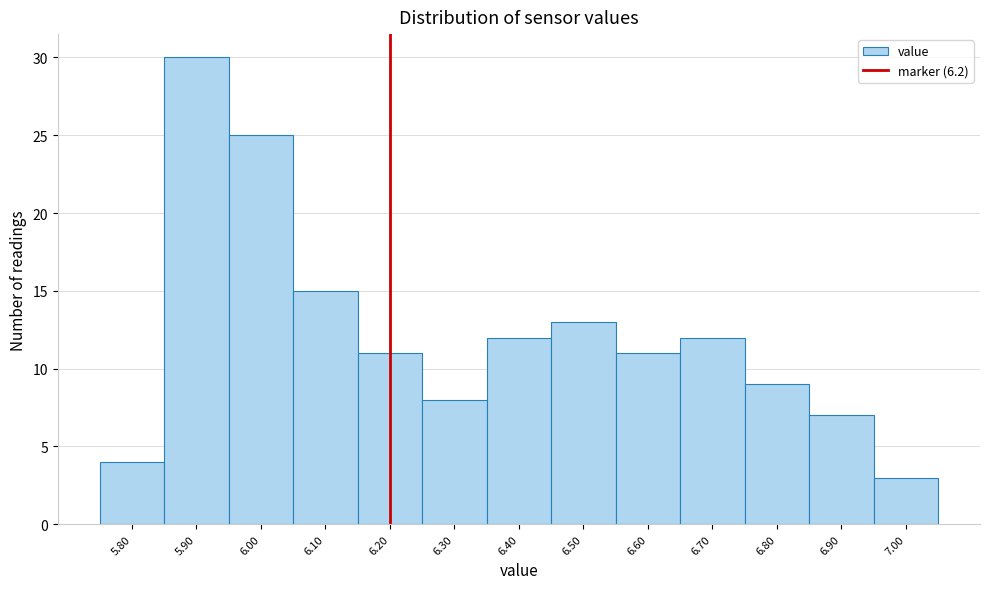

How tall is the bar that spans 5.85 to 5.95 on the x-axis? The values are not printed on the chart, so give them approximately, as read against the axis.

30